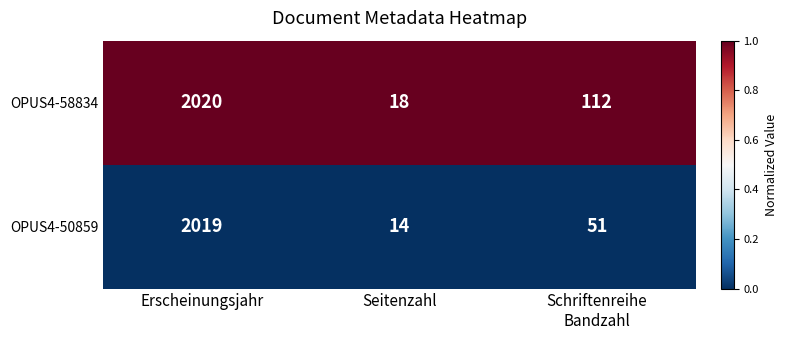

What is the total value across all series at Schriftenreihe
Bandzahl?

163